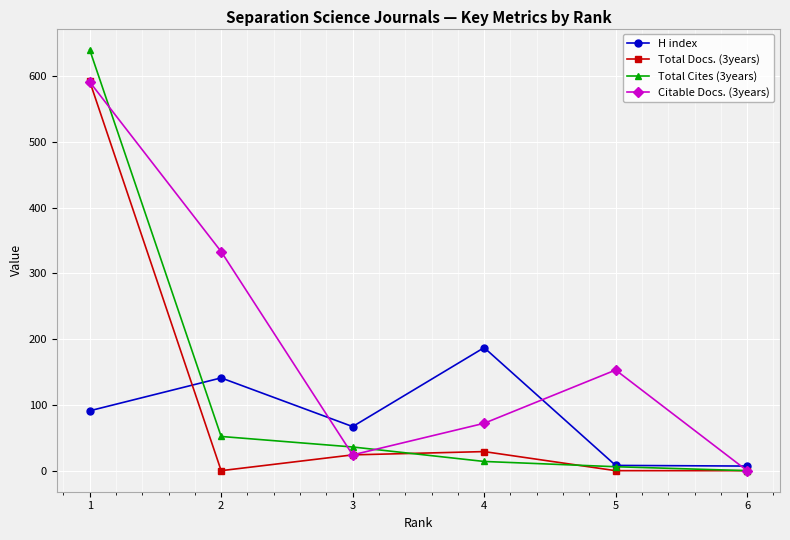

What is the value of the Total Cites (3years) point at the 1st from the left?

640